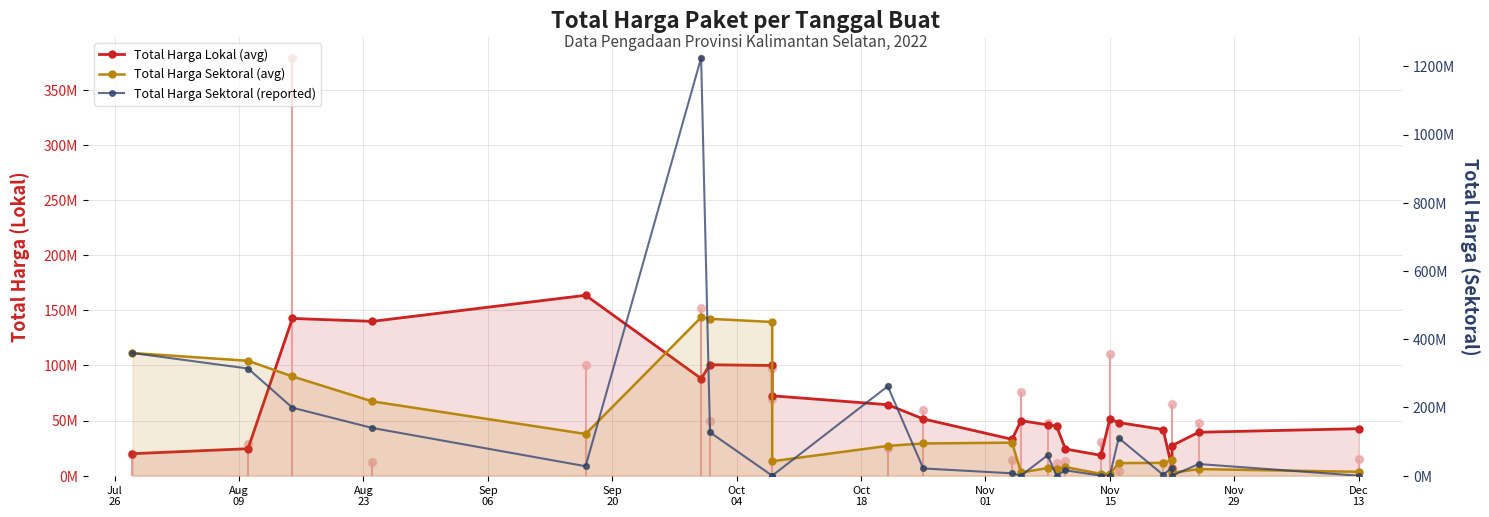

Which series has the widest spread of Y values?

Total Harga Sektoral (reported)